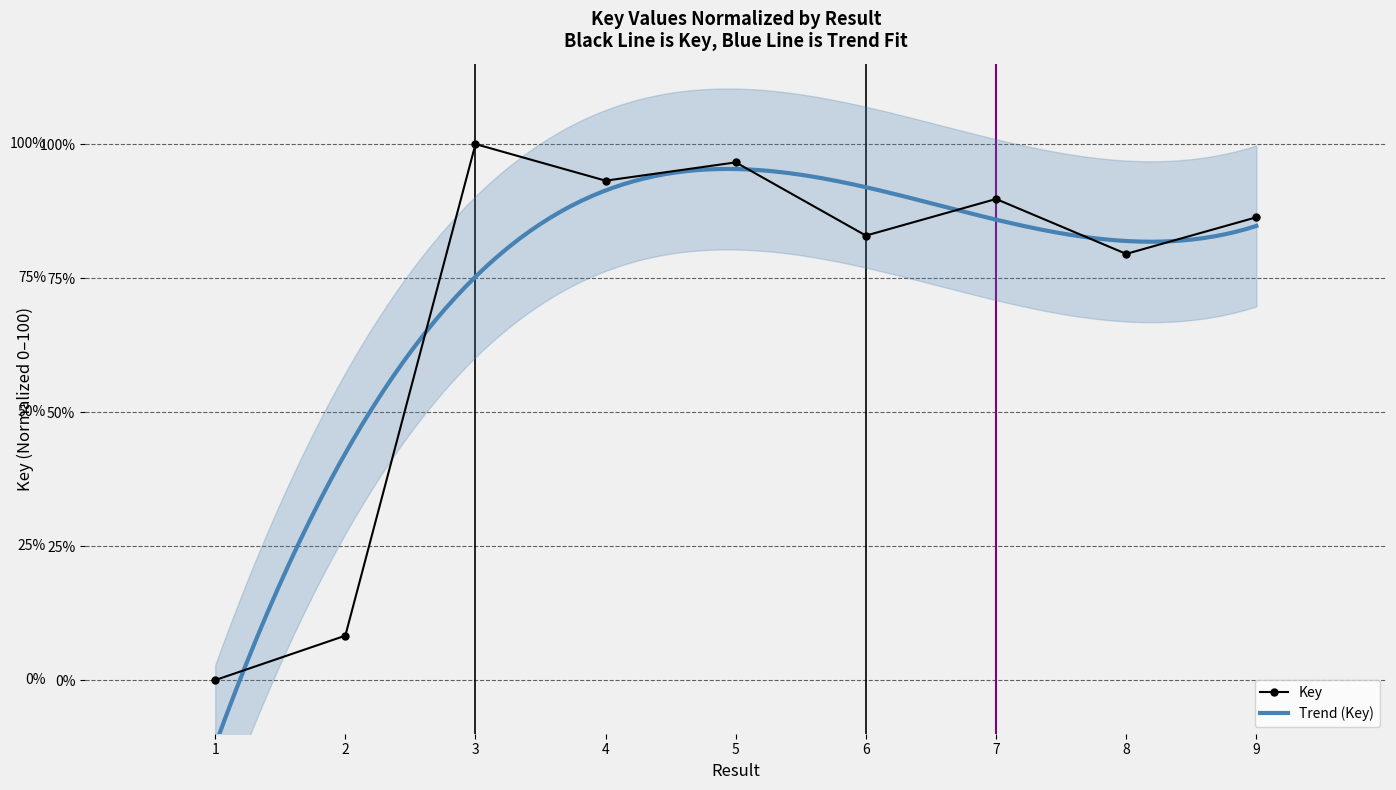

At which category does Key reach its first local valley?

4